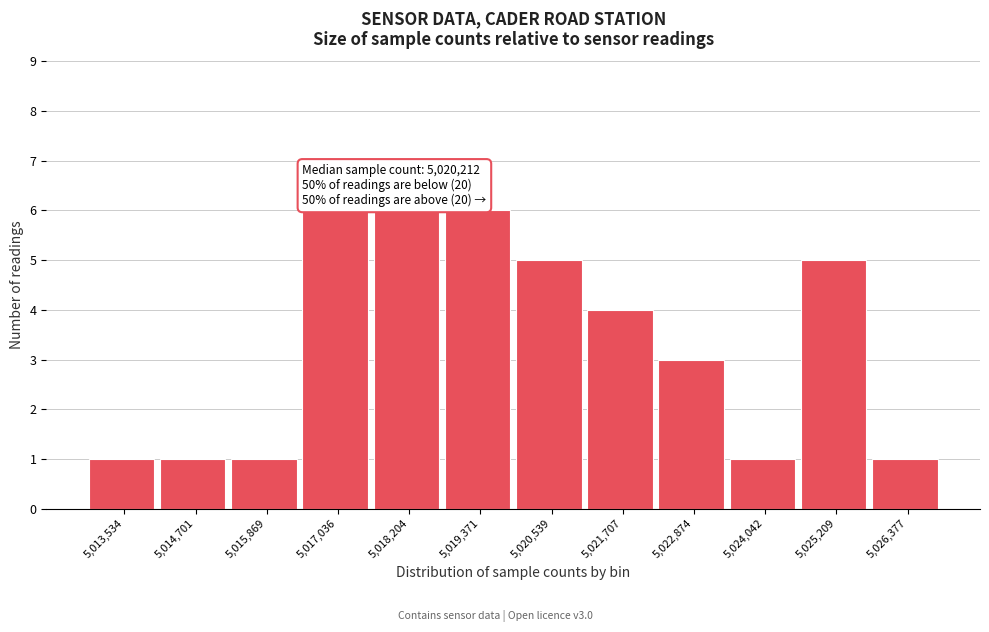

Reading left to right, list all the values displayed in this chart.

5,013,534=1	5,014,701=1	5,015,869=1	5,017,036=6	5,018,204=6	5,019,371=6	5,020,539=5	5,021,707=4	5,022,874=3	5,024,042=1	5,025,209=5	5,026,377=1